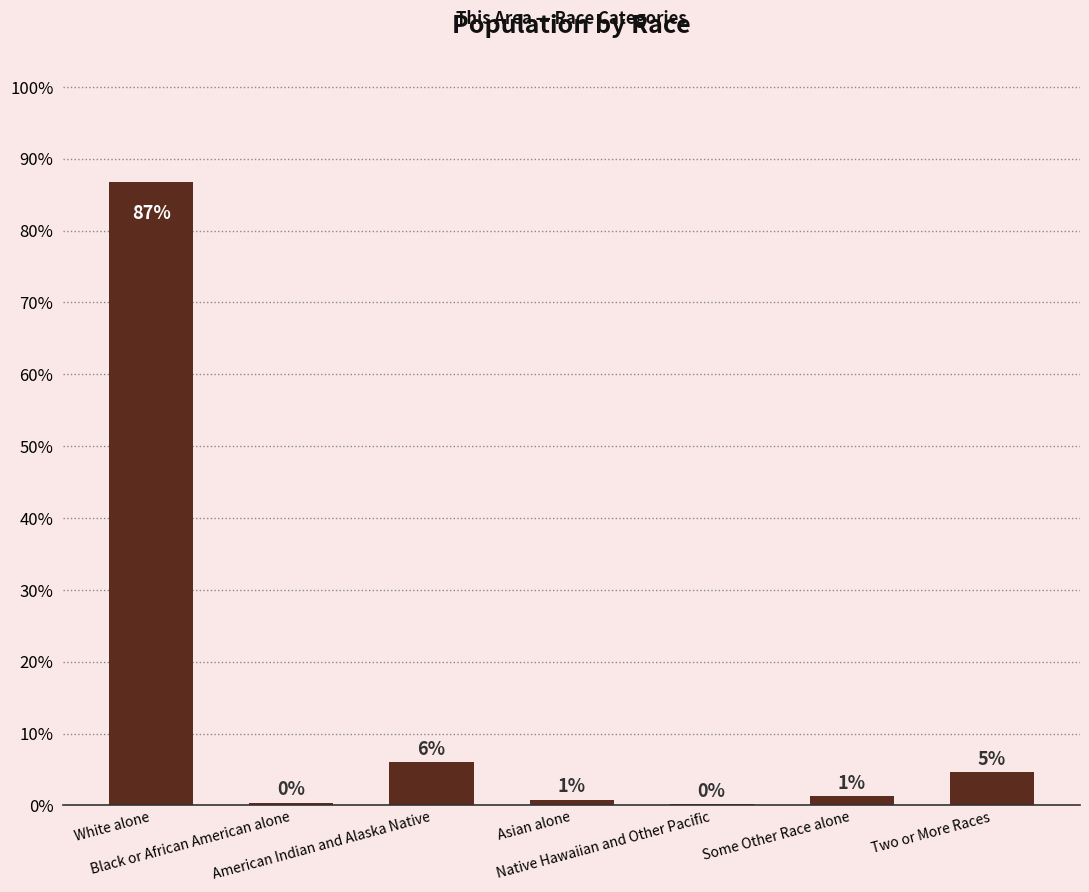

Does the chart contain any negative values?

No